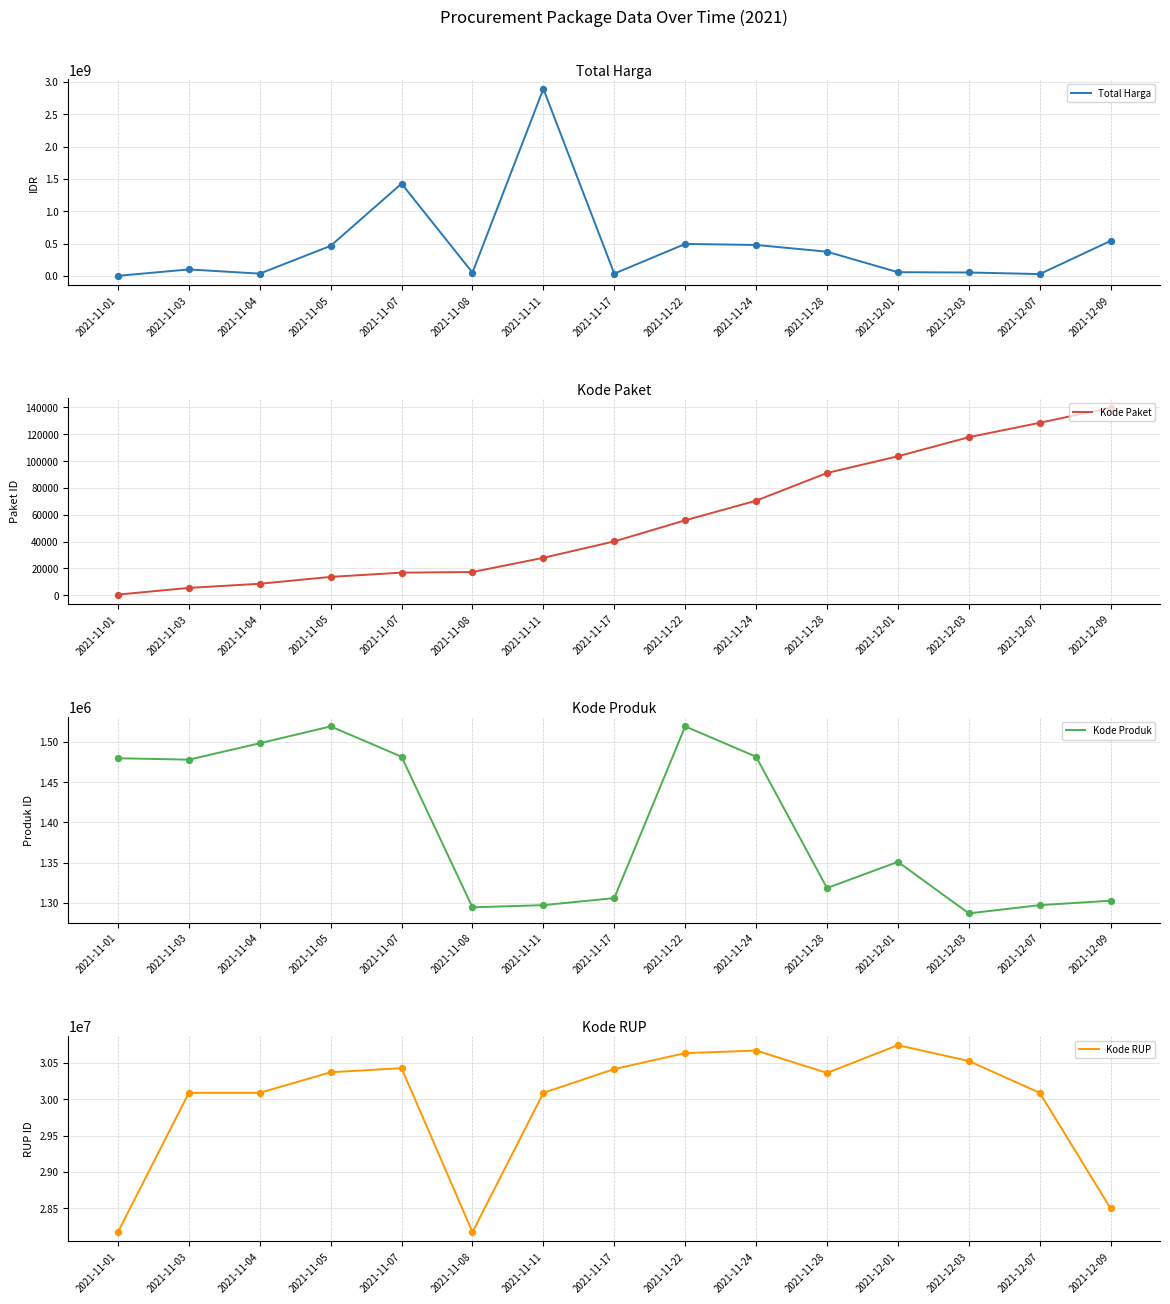

Is the value of Kode Paket at 2021-11-01 greater than the value of Kode RUP at 2021-11-11?

No